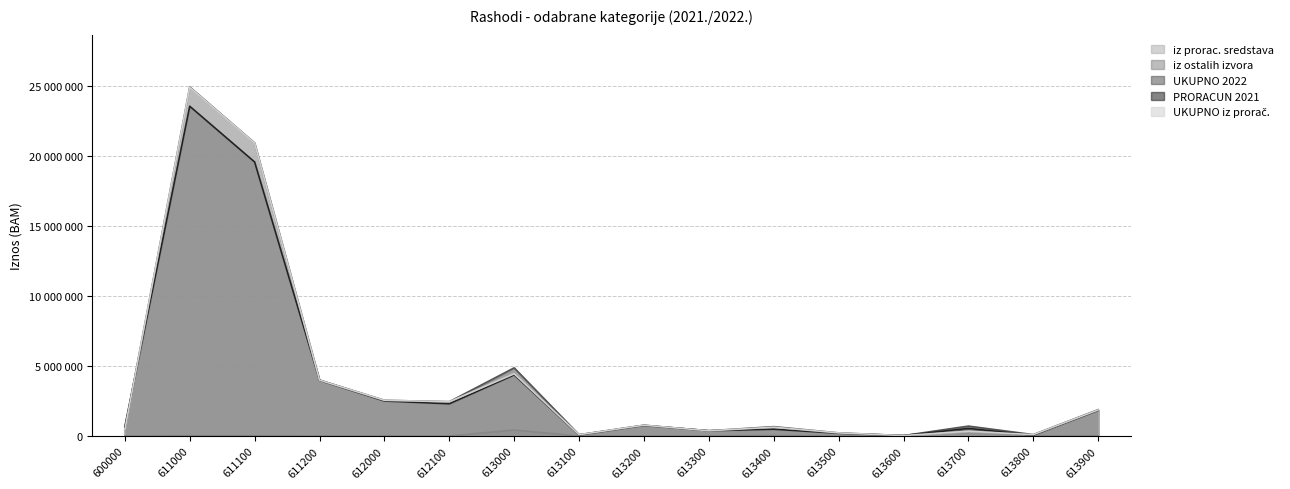

Does the chart have visible grid lines?

Yes